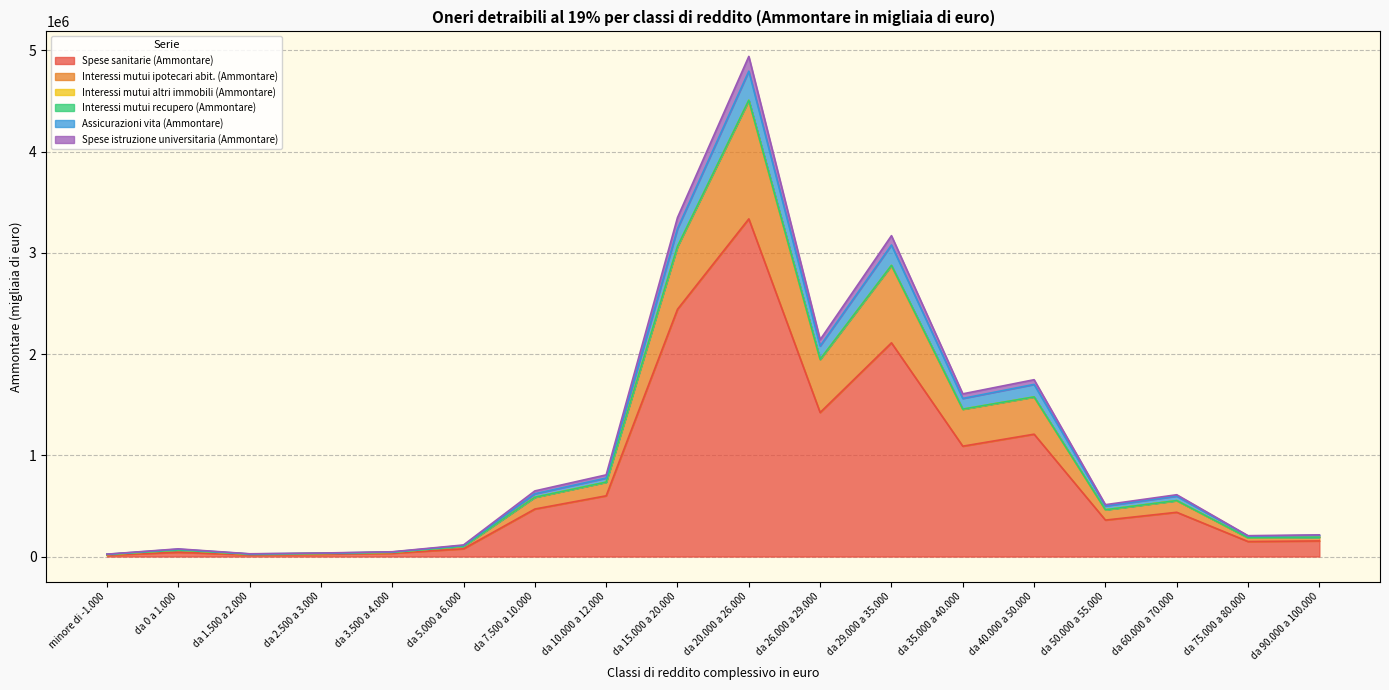

Reading left to right, list all the values displayed in this chart.

Spese sanitarie (Ammontare): 14309	42299	17509	23061	32362	76566	469133	599809	2441817	3334601	1422217	2110594	1089955	1208320	360020	436996	148269	154218
Interessi mutui ipotecari abit. (Ammontare): 22511	72111	25675	32760	44903	109181	619942	774919	3237736	4793517	2079286	3076690	1561418	1700018	499572	596893	201389	209311
Interessi mutui altri immobili (Ammontare): 23391	75806	27233	34498	47098	114508	648014	806567	3347582	4939233	2141683	3168781	1606806	1746412	512167	610270	205945	214230
Interessi mutui recupero (Ammontare): 20042	64740	23227	30133	41774	101681	585542	734667	3062870	4506595	1947594	2875716	1455854	1576757	462093	552642	185345	190995
Assicurazioni vita (Ammontare): 20041	64724	23227	30133	41774	101669	585497	734618	3062661	4506189	1947417	2875429	1455695	1576575	462047	552593	185323	190982
Spese istruzione universitaria (Ammontare): 19948	64412	23141	30023	41651	101341	584505	733658	3059441	4501620	1945383	2872011	1453759	1574431	461384	551874	185106	190700